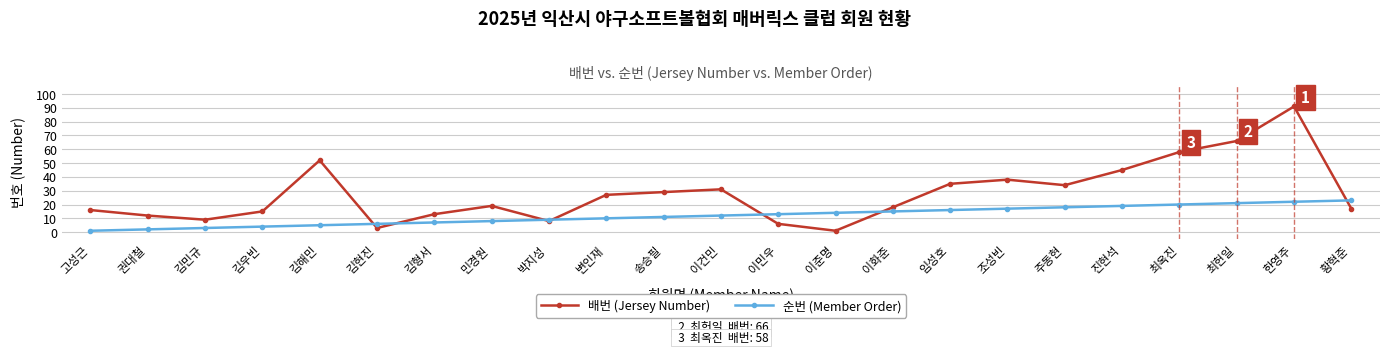

Where is the first local maximum for 배번 (Jersey Number)?

김해민